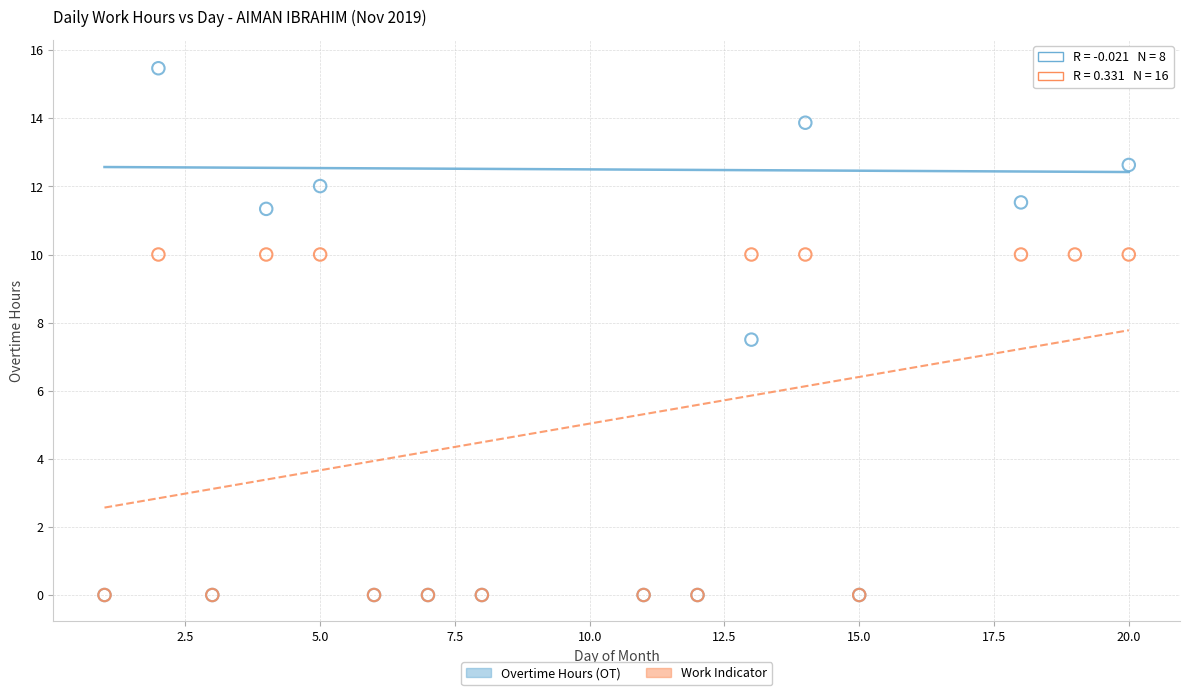

Across all series, what Y value is closest to 7?

7.5